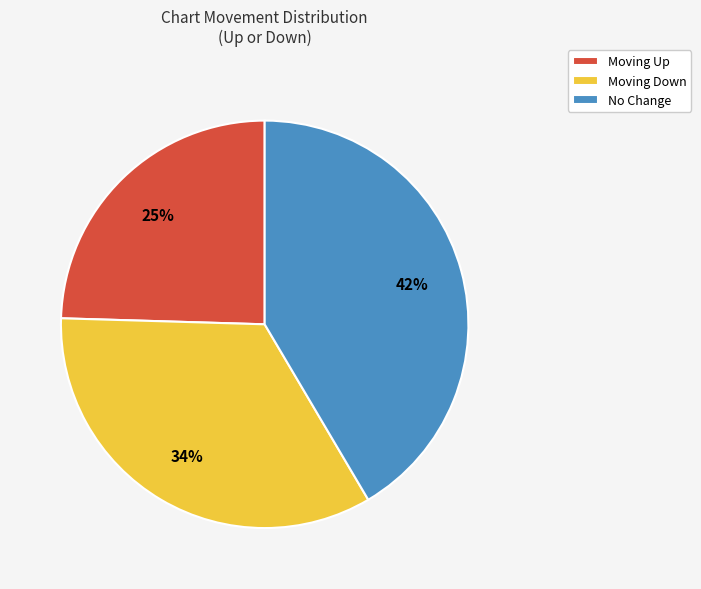

Combined, do Moving Down and Moving Up account for over 50%?

Yes